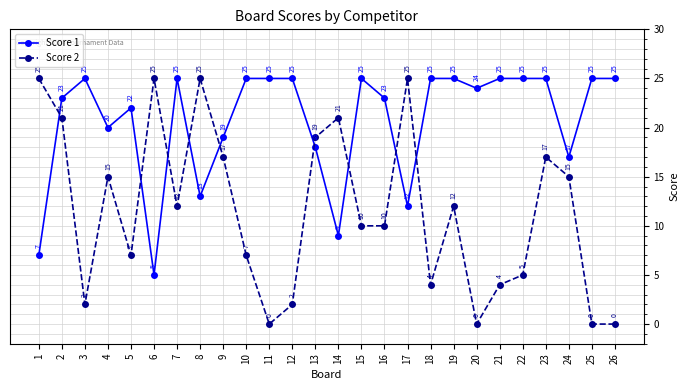

Rank the series by their average value, from lowest to highest.

Score 2, Score 1